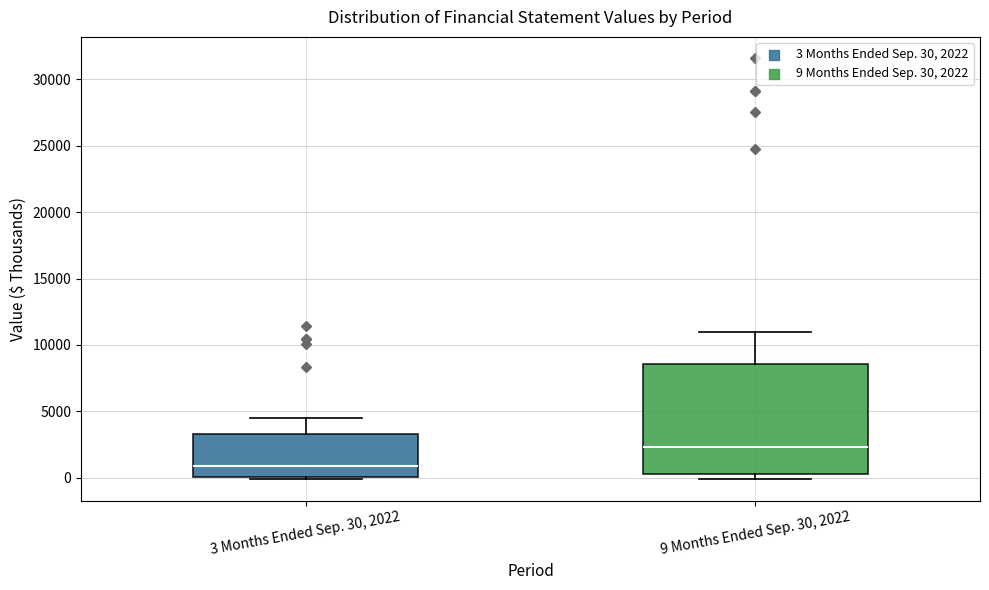

Reading left to right, read every box against the y-axis: the position of its median line, the range the box covers, and the ends of its whiskers. The values are not printed on the chart, so give them approximately, as read against the axis.

3 Months Ended Sep. 30, 2022: median 1000, box 0 to 3500, whiskers 0 to 4500
9 Months Ended Sep. 30, 2022: median 2500, box 500 to 8500, whiskers 0 to 11000